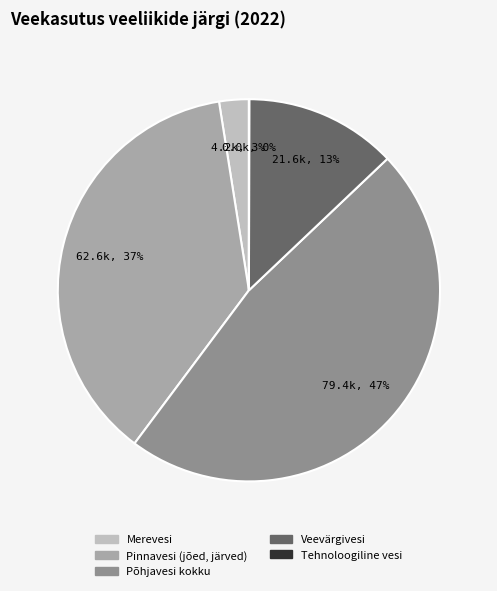

To the nearest percent, what is the difference between the largest and smallest slice percentages?

47%